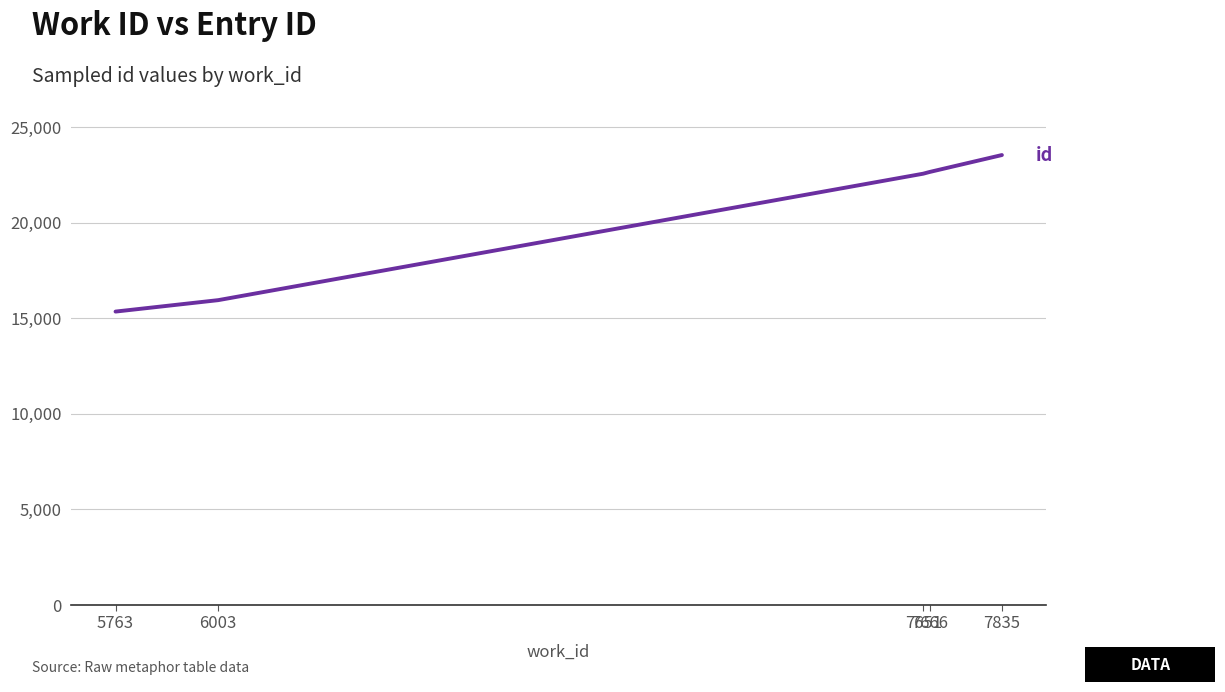

At which label is the value closest to 19444?

7651